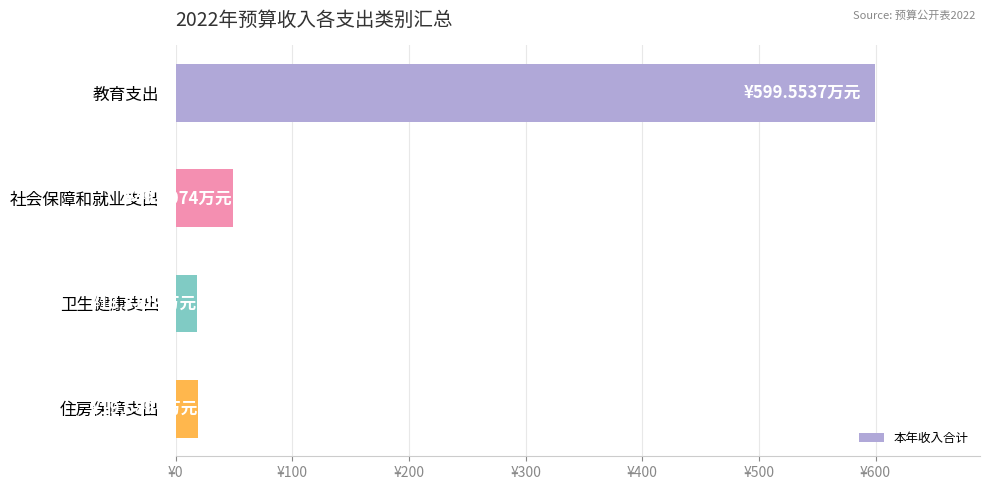

Are the bars horizontal?

Yes